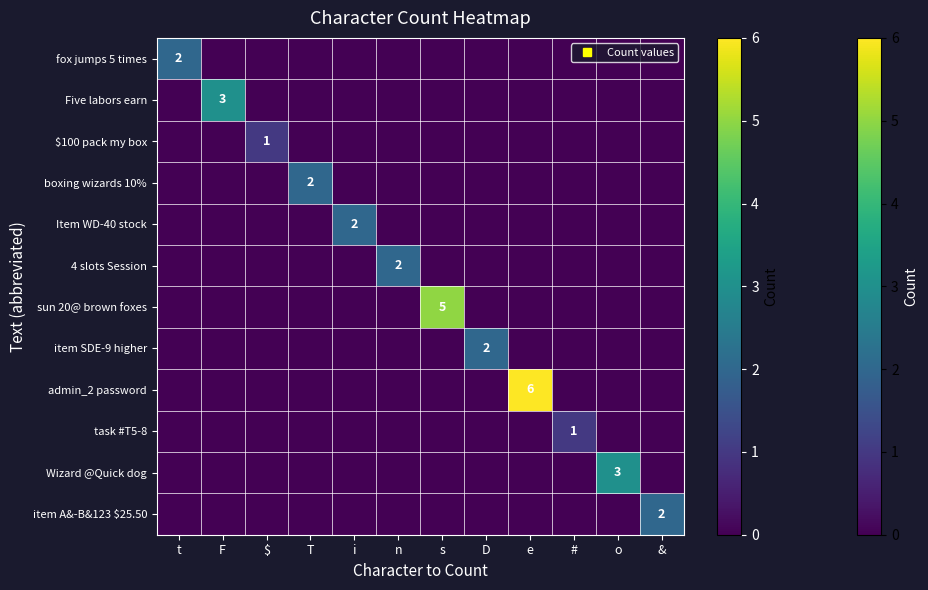

Is it true that Item WD-40 stock equals 0 at s?

True